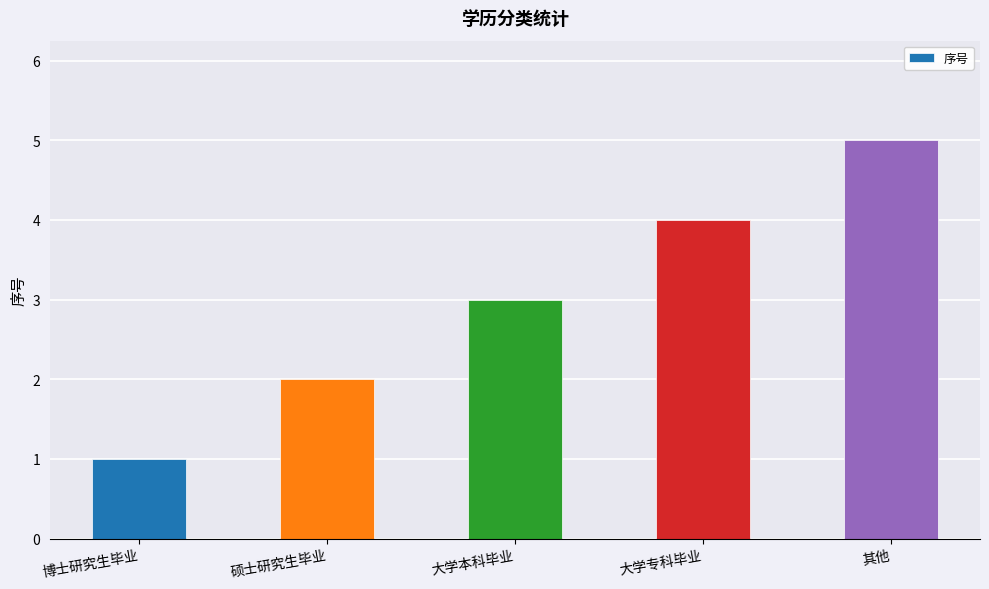

The chart shows a value of 3 at 硕士研究生毕业. True or false?

False